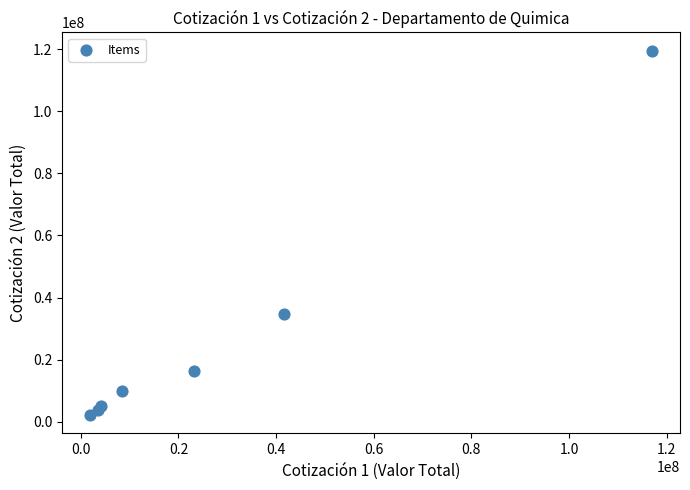

What Y value in the scatter plot is closest to 60820000?

34735350